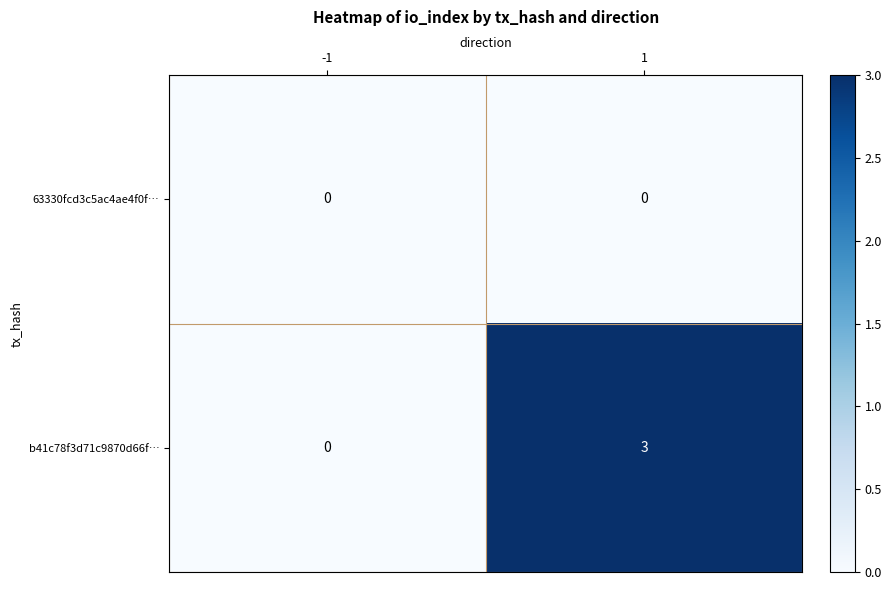

What is the total value across all series at 1?

3